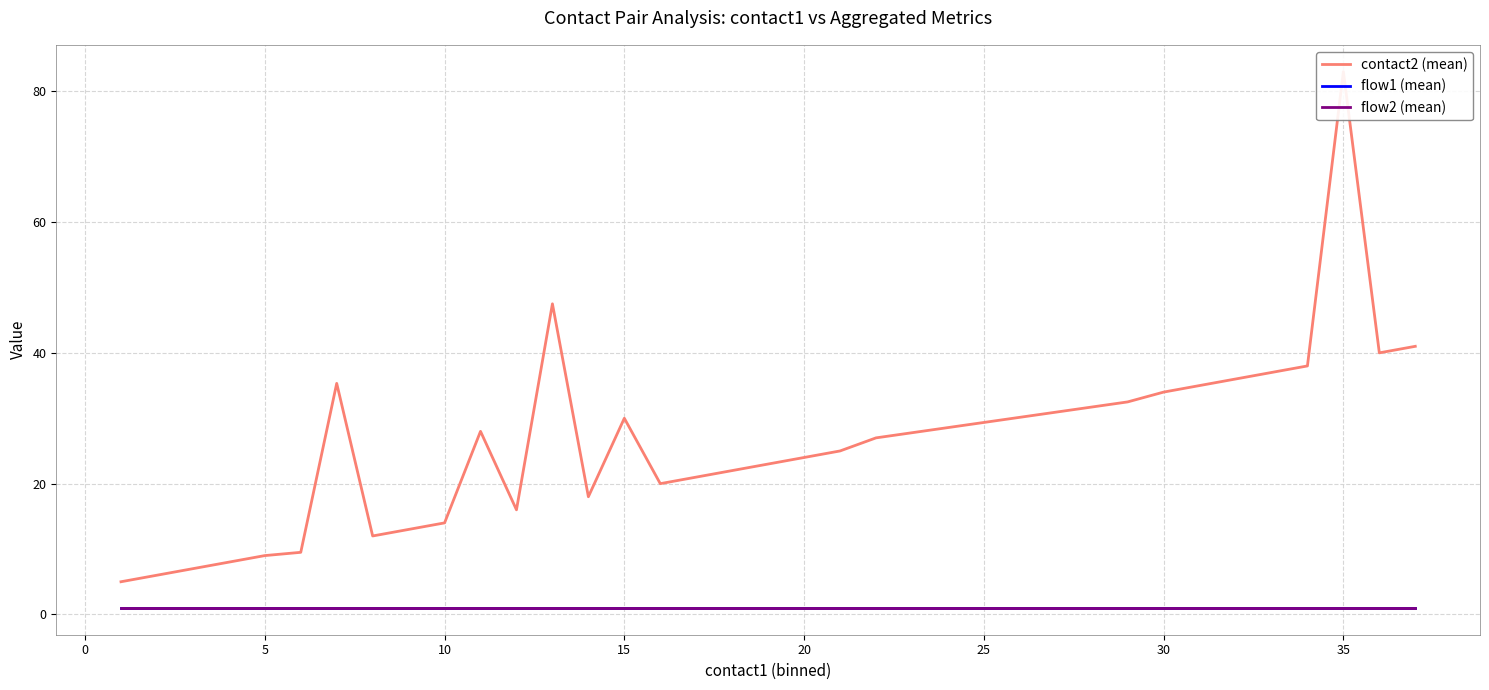

True or false: flow1 (mean) and flow2 (mean) intersect in this chart.

False